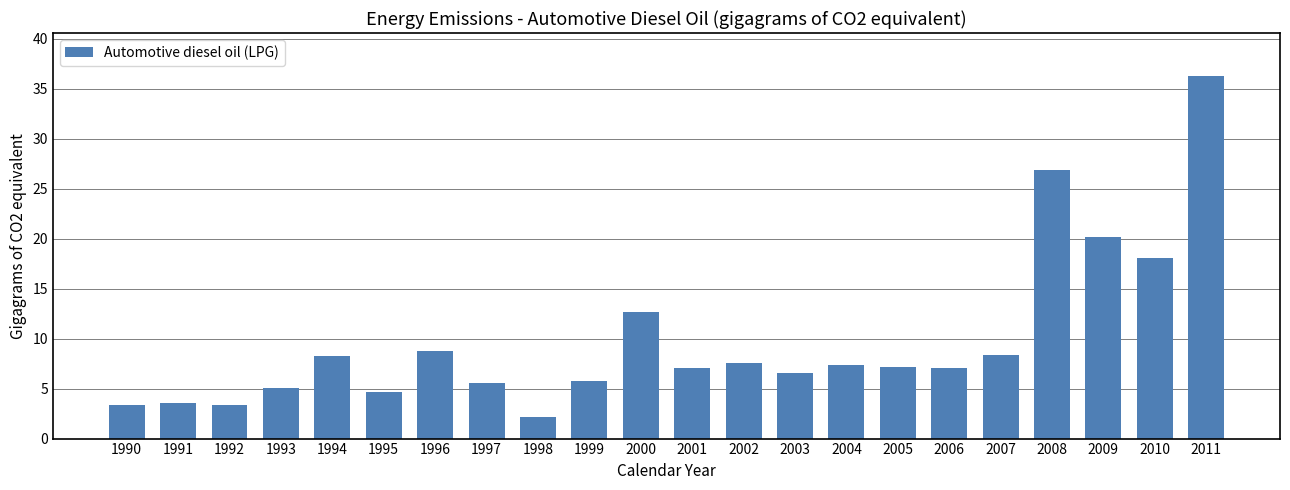

What is the sum of all values?

215.5